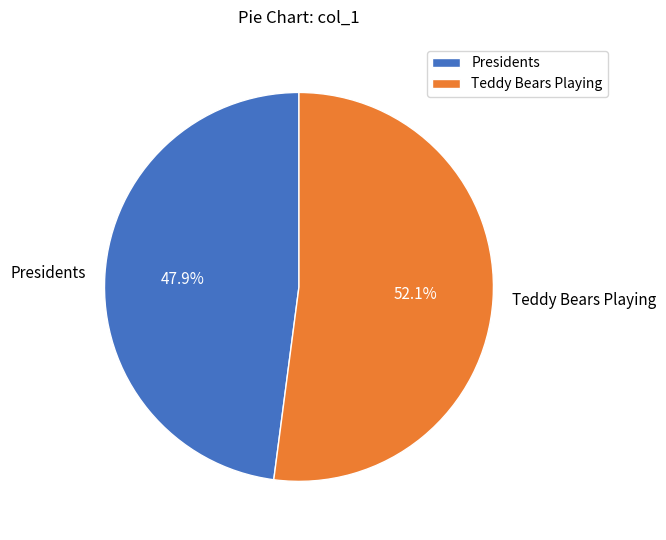

Which has a higher value, Presidents or Teddy Bears Playing?

Teddy Bears Playing